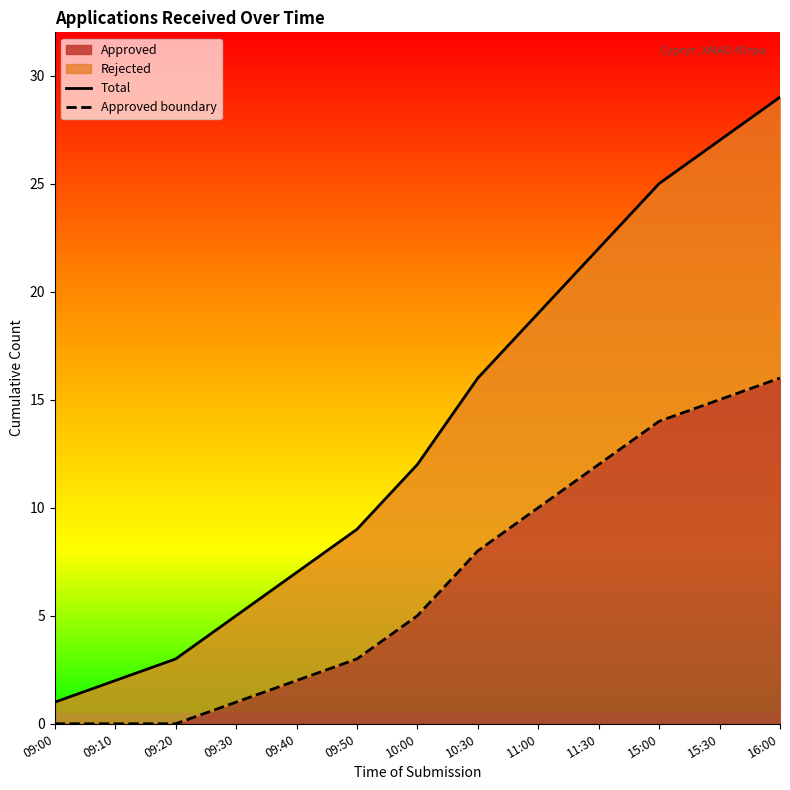

What is the sum of the Approved boundary values at 09:50 and 09:20?

3